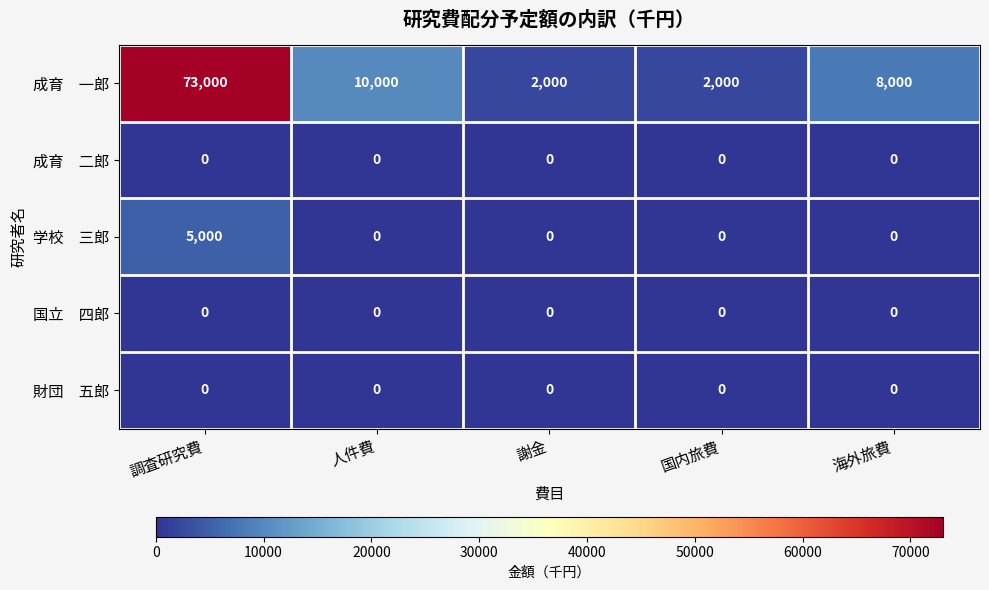

Count the number of data series in this chart.

5